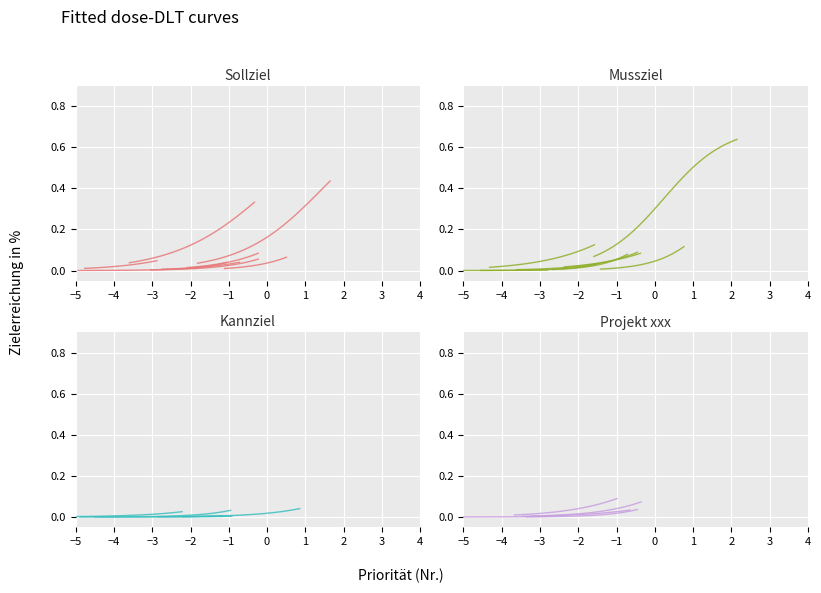

Does the chart display data point markers on the line(s)?

No